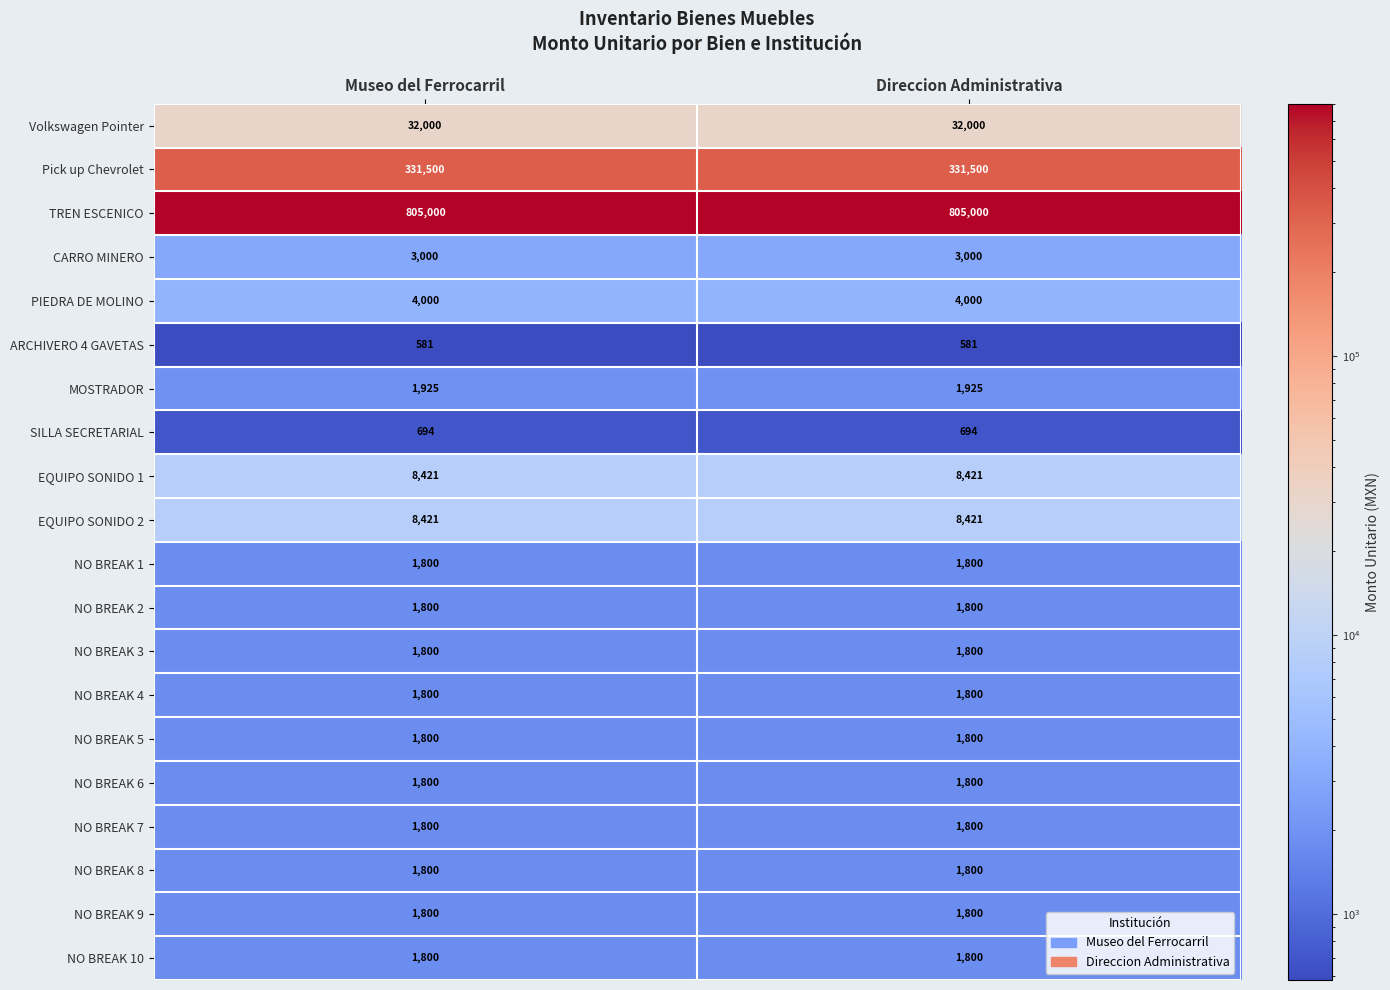

What value does the NO BREAK 9 series have at Direccion Administrativa?

1800